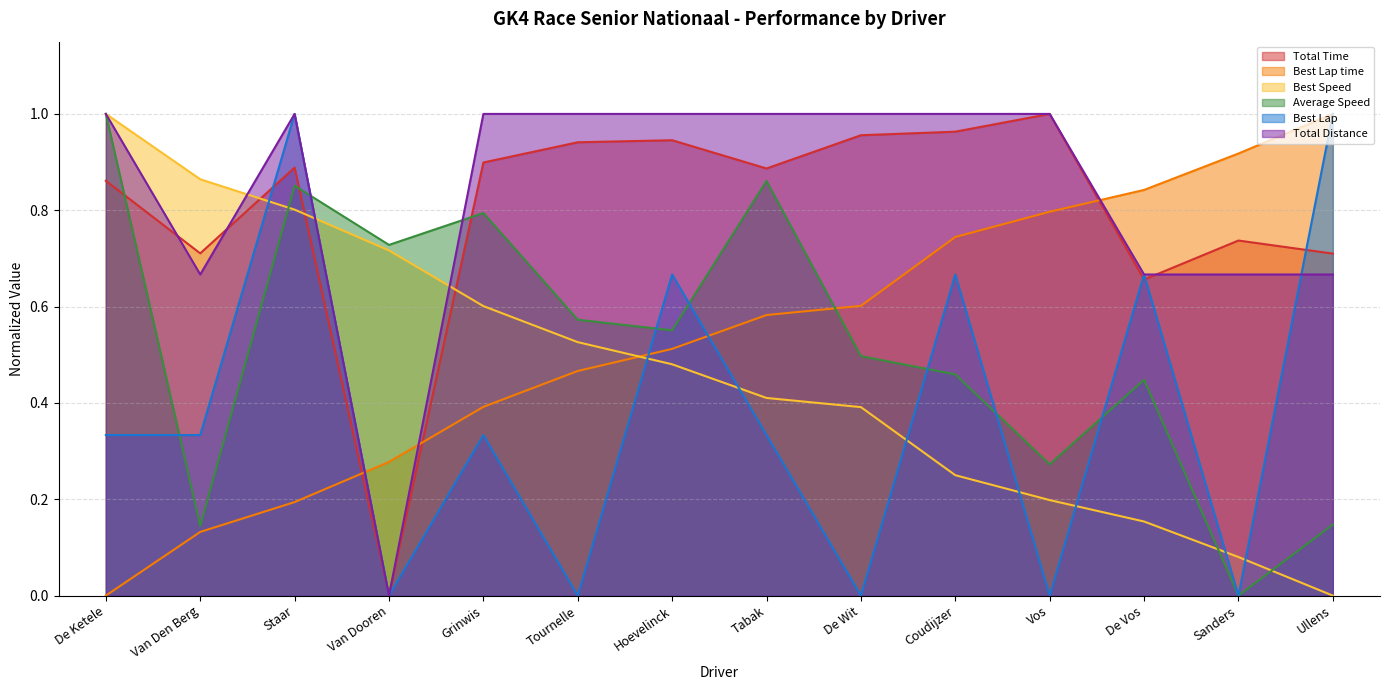

What are all the series names shown in the legend?

Total Time, Best Lap time, Best Speed, Average Speed, Best Lap, Total Distance